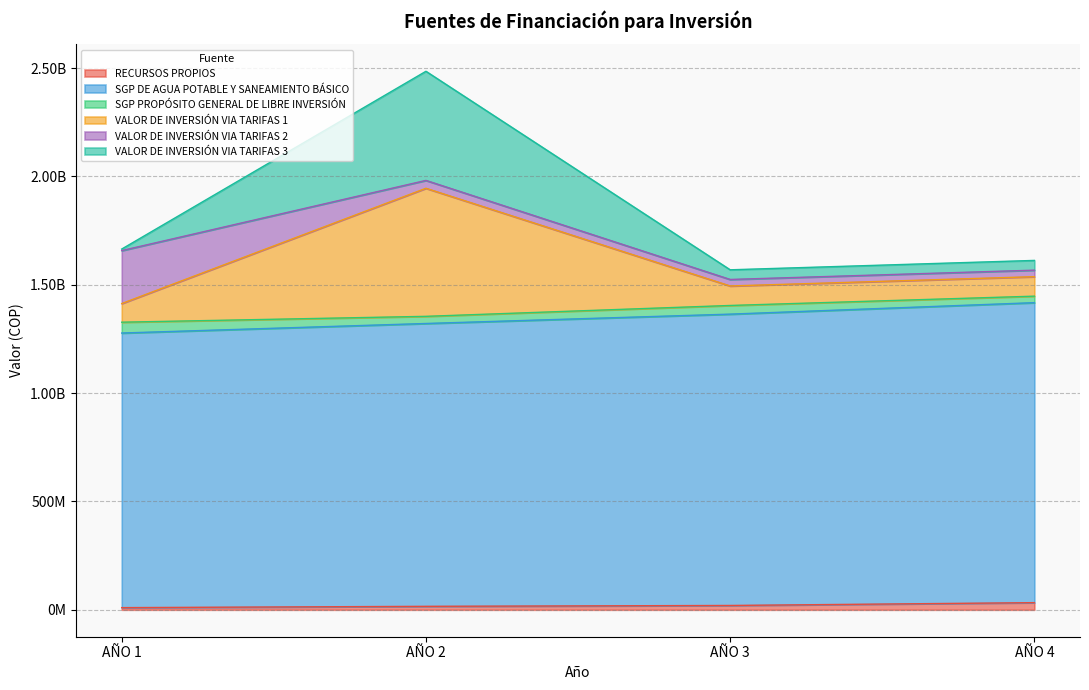

List the labels in order of SGP DE AGUA POTABLE Y SANEAMIENTO BÁSICO value, largest first.

AÑO 4, AÑO 3, AÑO 2, AÑO 1